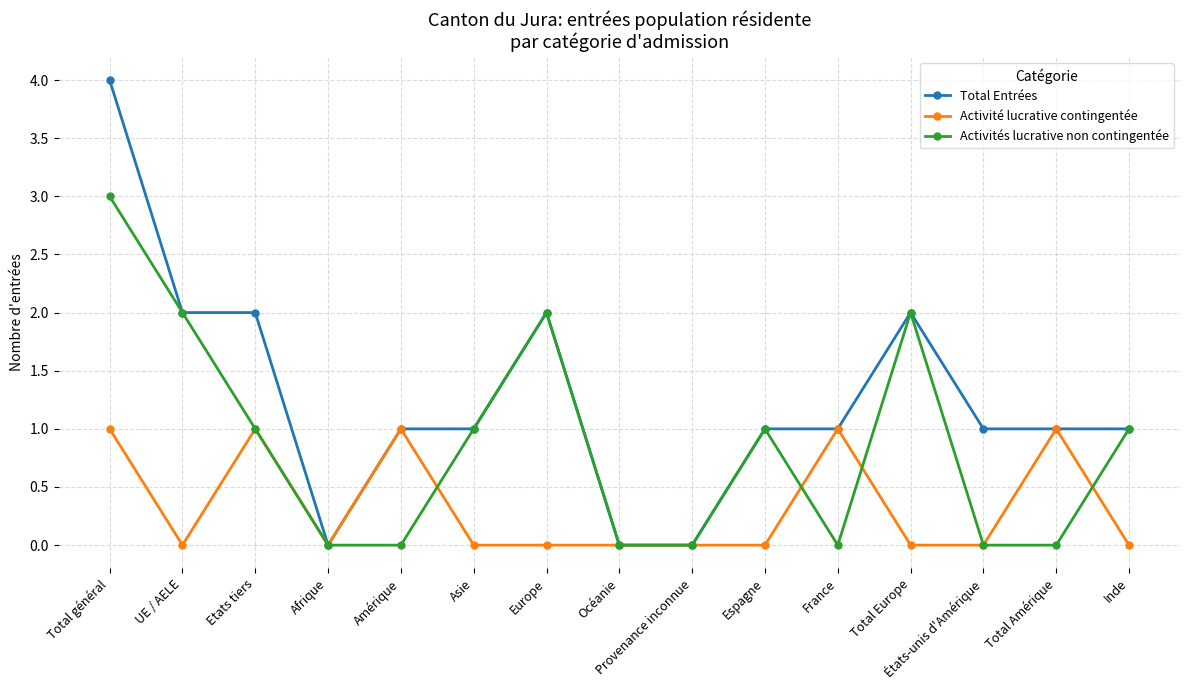

What is the difference between the second highest and second lowest values in the Activités lucrative non contingentée series?

2